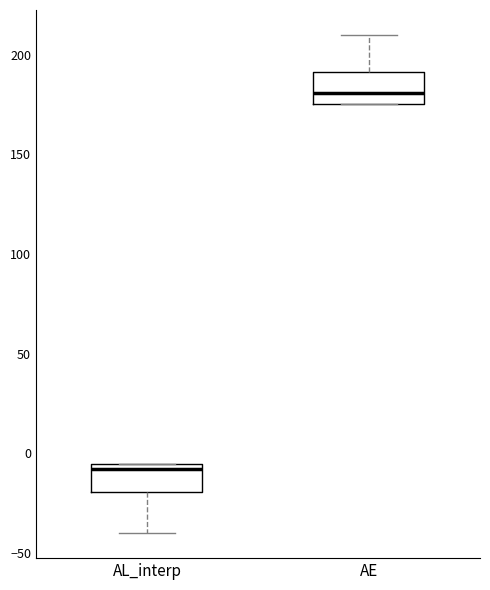

Which box's median line is the lowest?

AL_interp